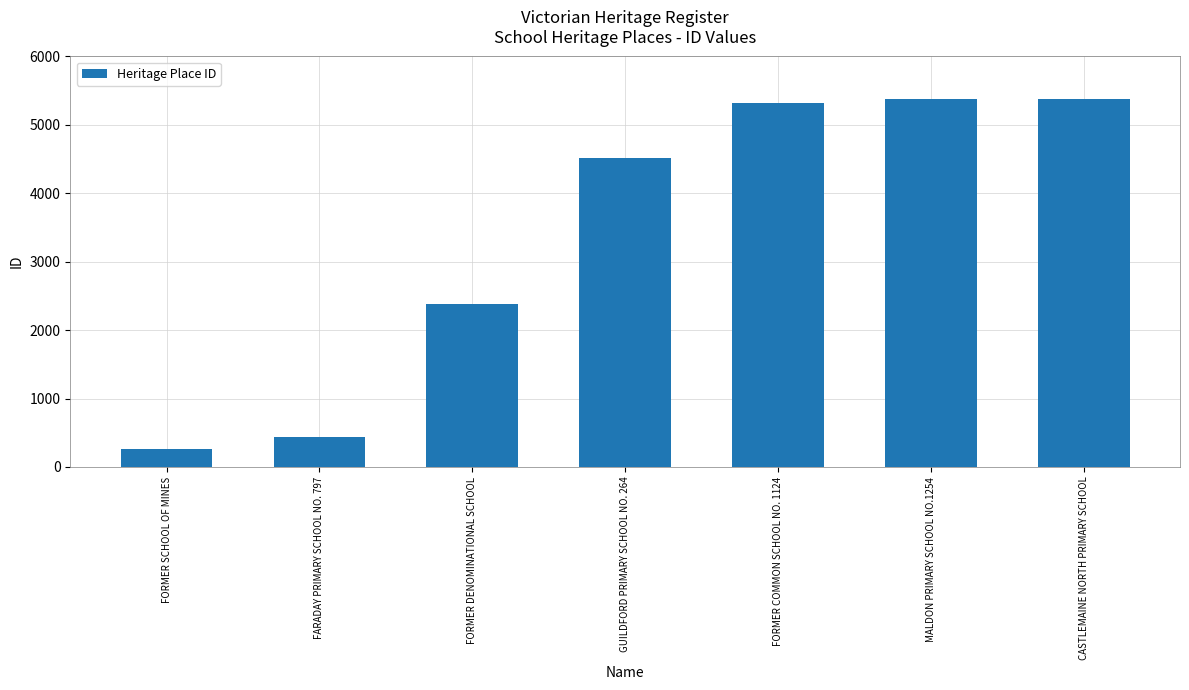

What is the greatest value displayed?

5376